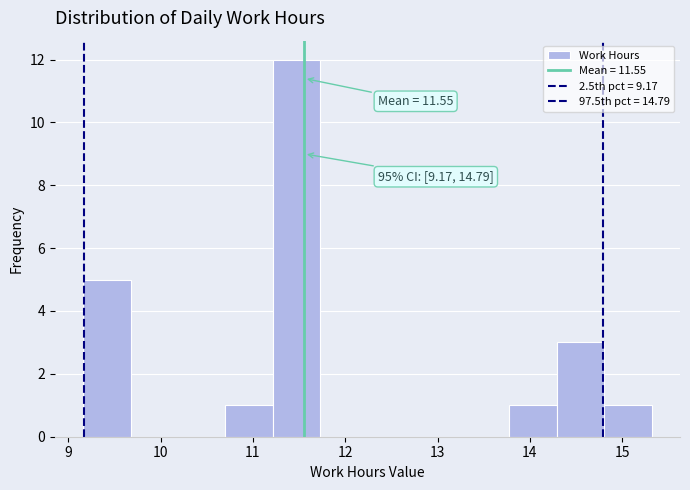

Over which range of the x-axis is the bar tallest?

11.2 to 11.7